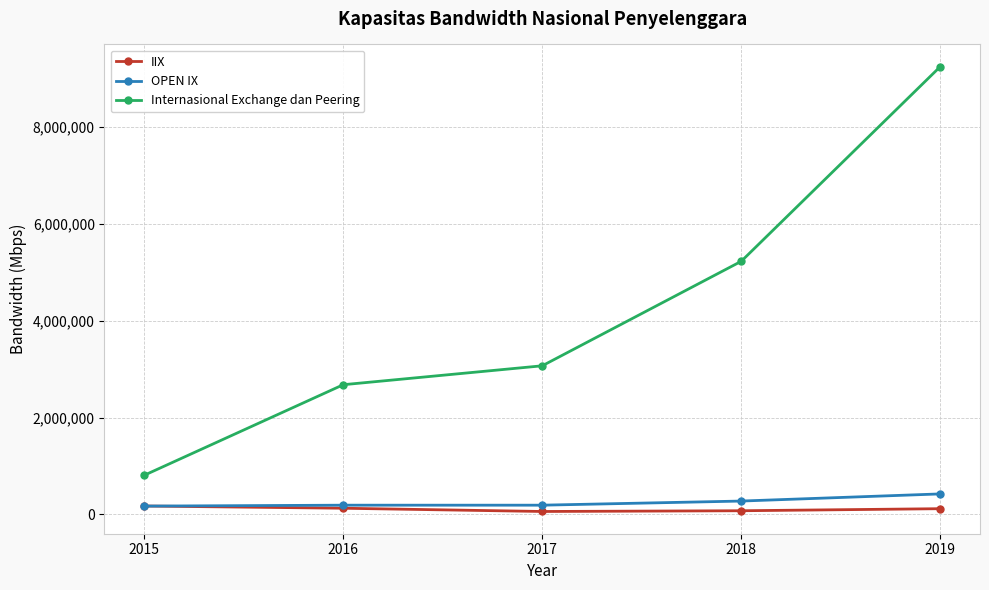

What is the total value across all series at 2015?

1152364